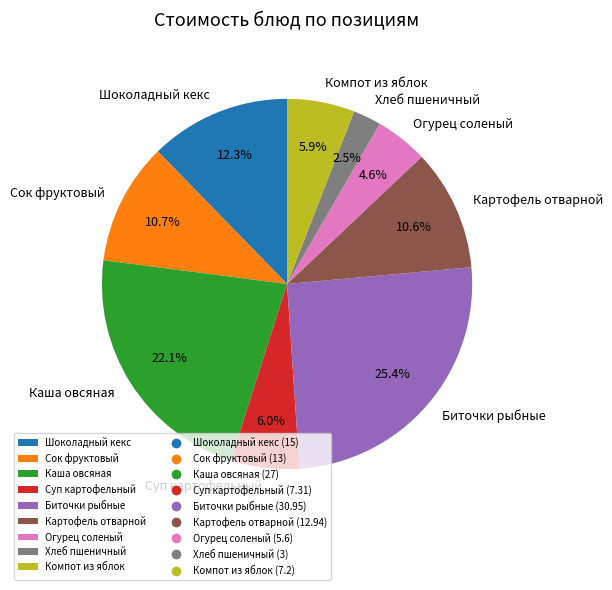

Does Сок фруктовый account for over 50% of the chart?

No